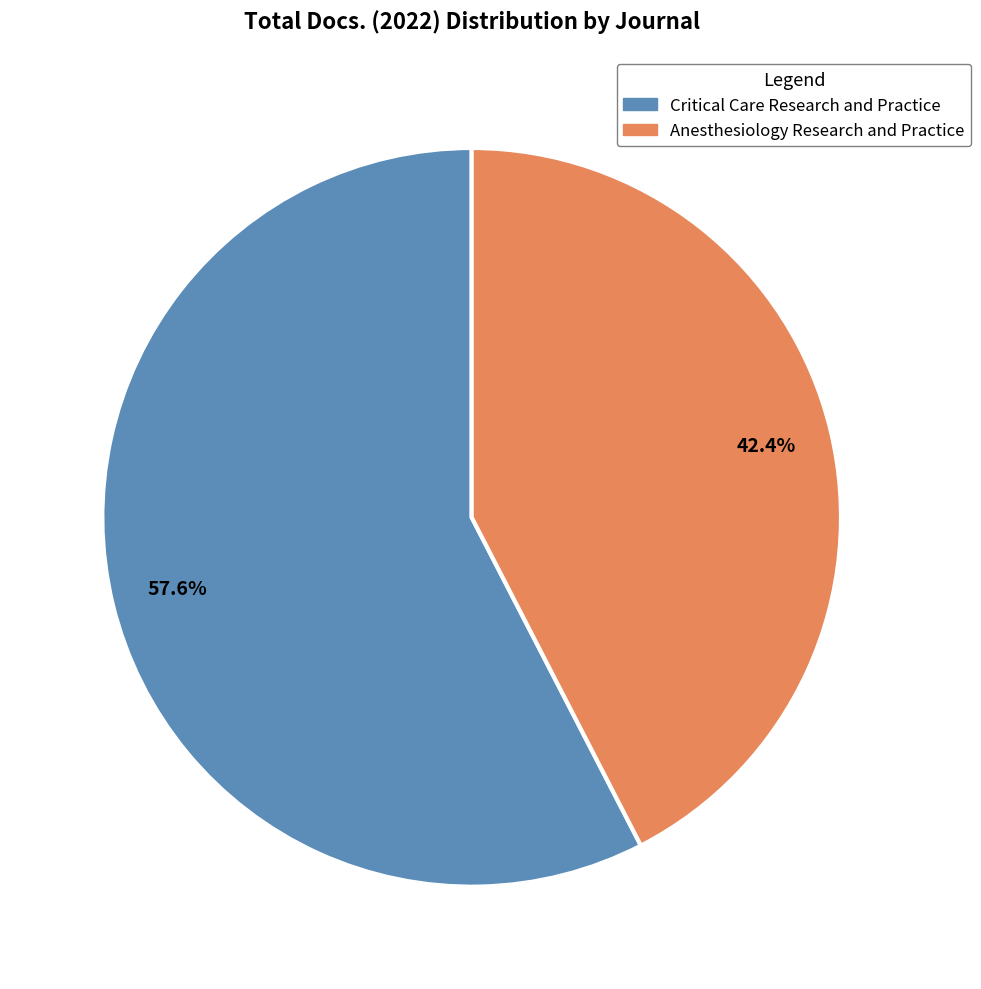

Count the number of slices in the pie.

2